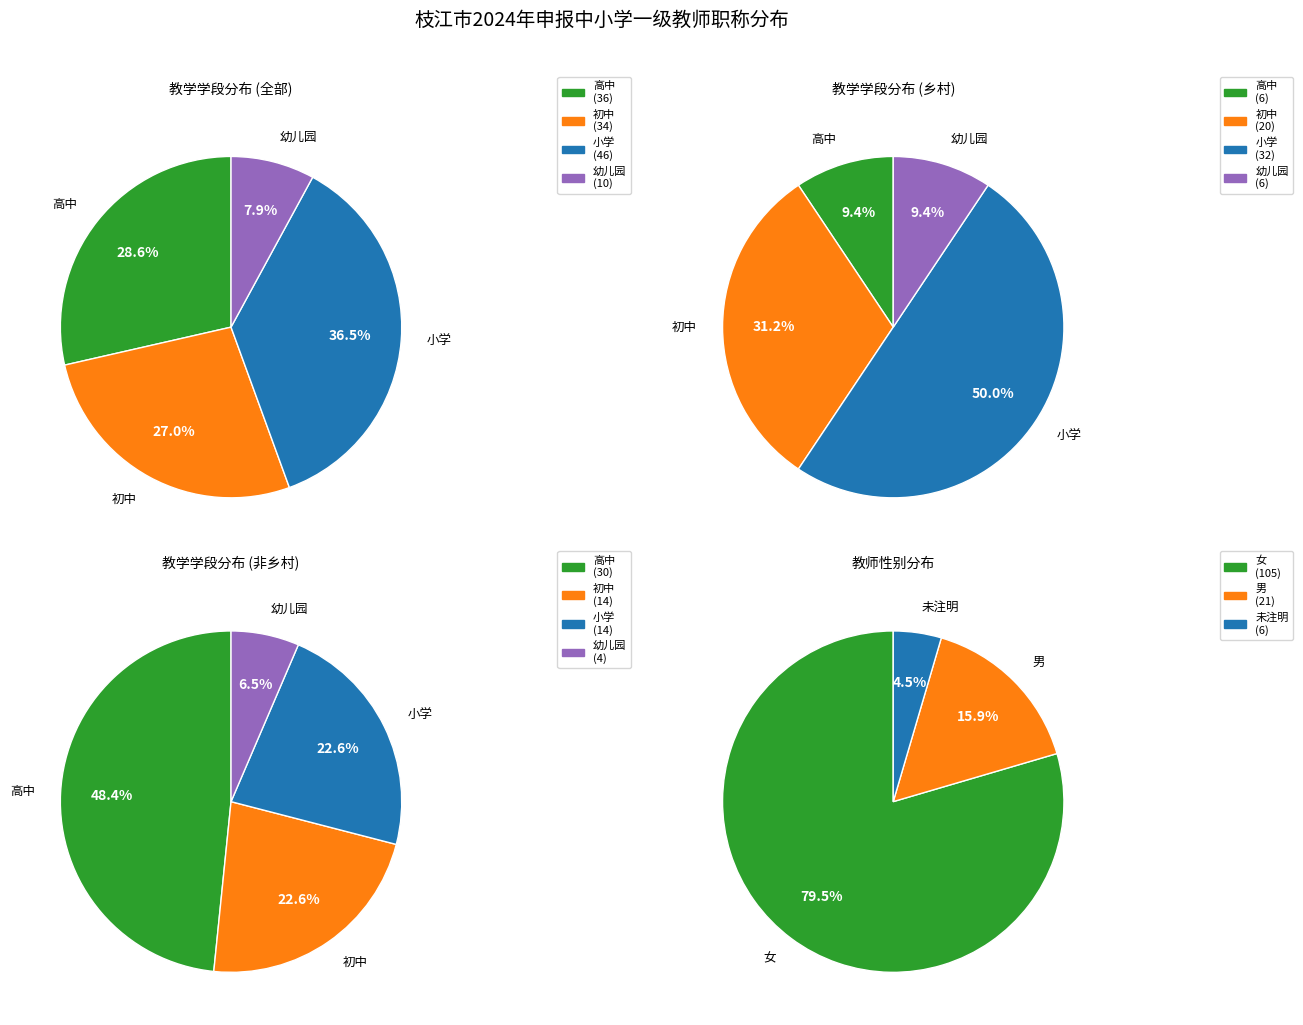

Which category has the biggest portion of the pie?

小学